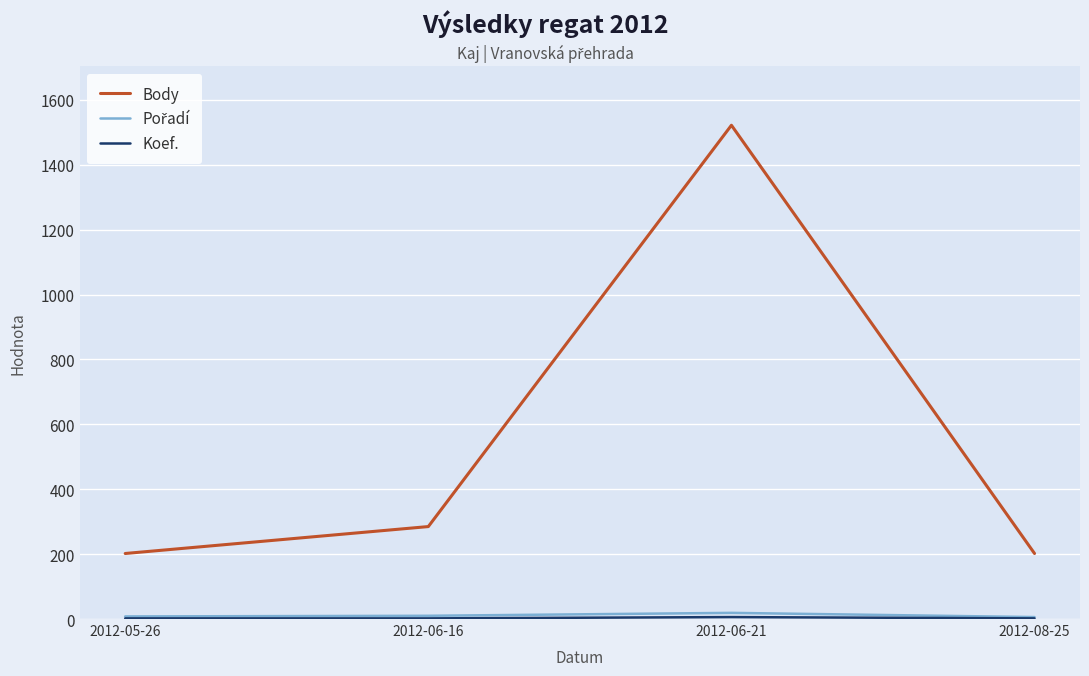

Between 2012-06-21 and 2012-08-25, which series saw the biggest shift?

Body